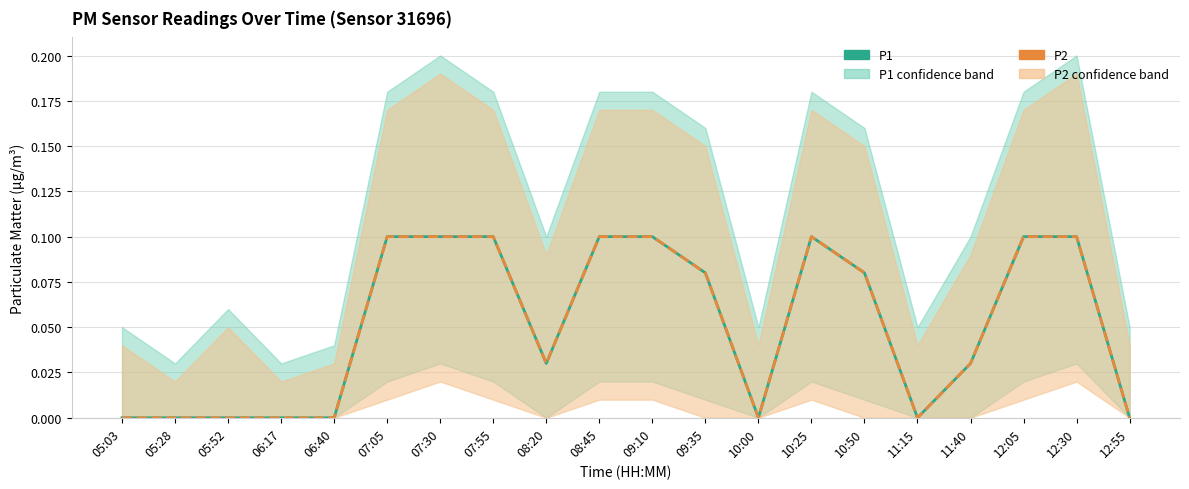

Where is P1 nearest to the value 0?

05:03